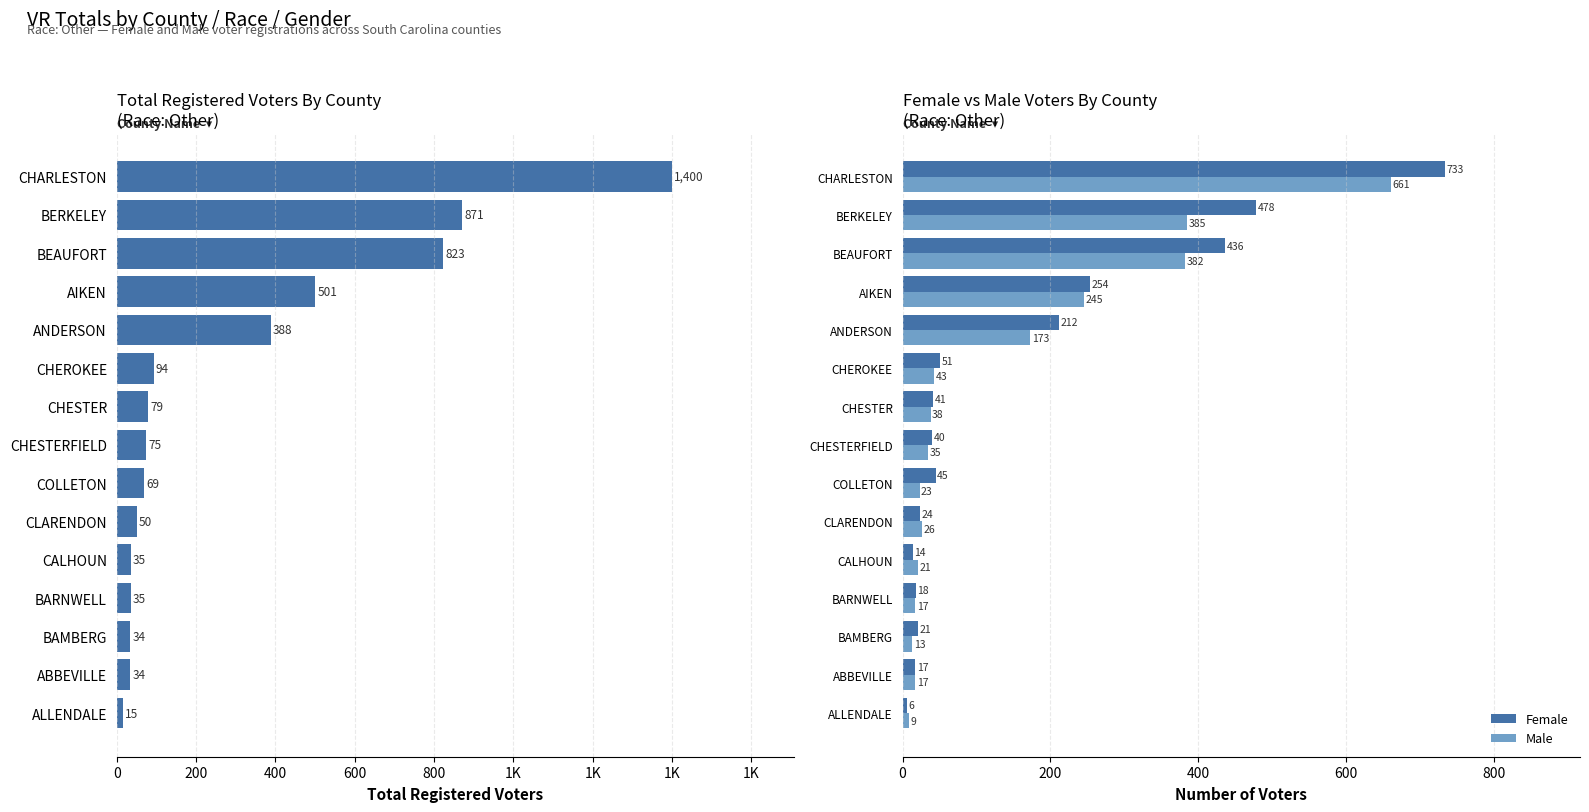

Rank the series by their maximum value, from lowest to highest.

Male, Female, Total